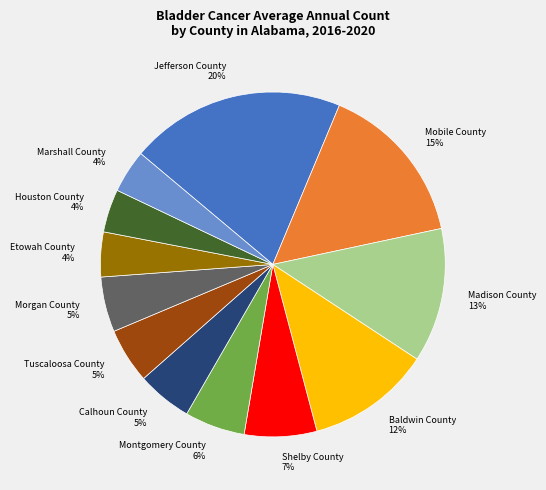

What is the largest slice in the pie chart?

Jefferson County